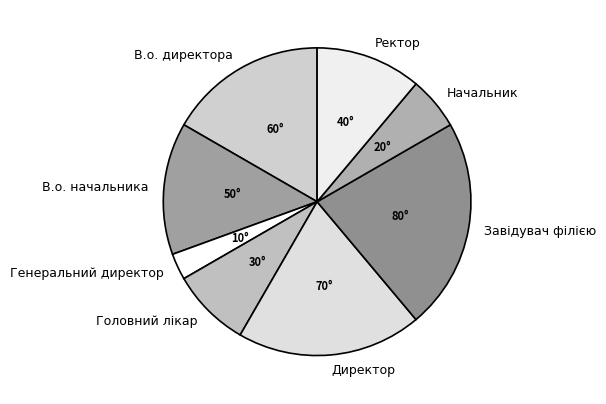

Count the number of slices in the pie.

8